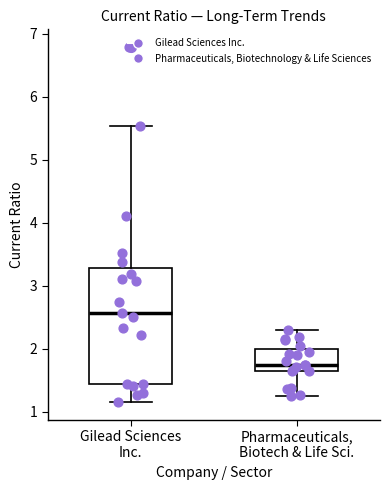

Which box is the tallest, from its lower edge to its upper edge?

Gilead Sciences Inc.